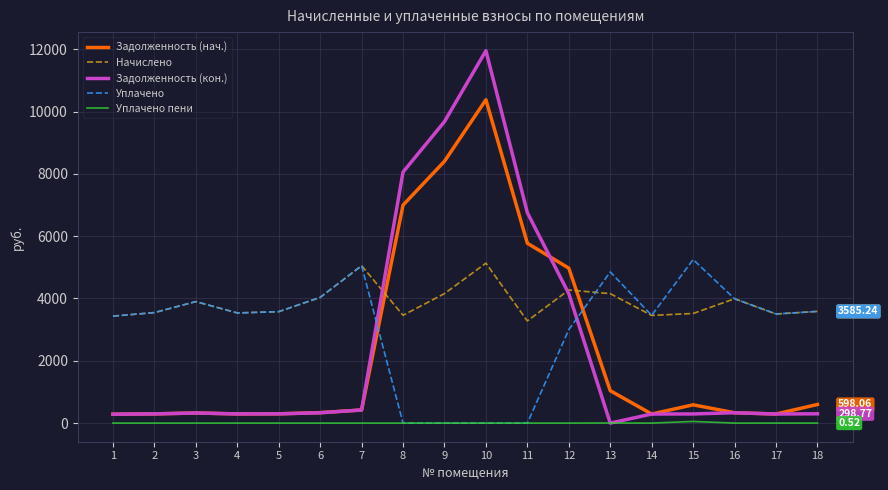

What is the spread (max minus min) of values at 14?

3458.3